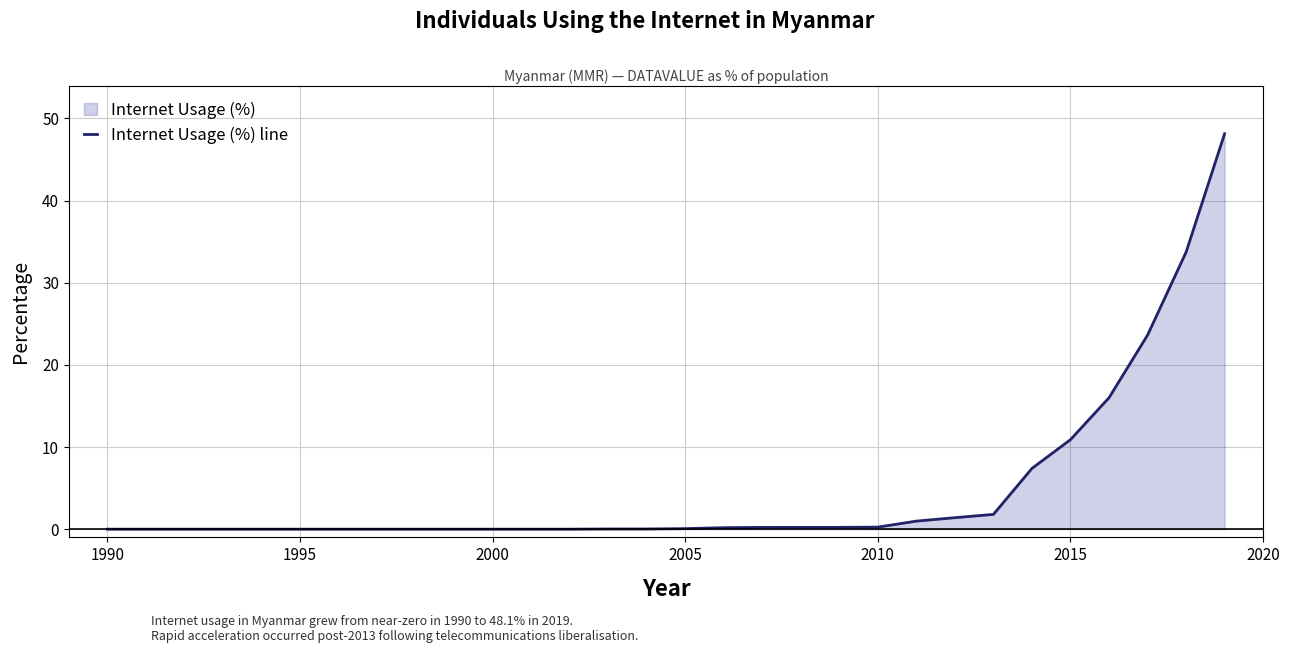

What is the maximum value shown in the chart?

48.1